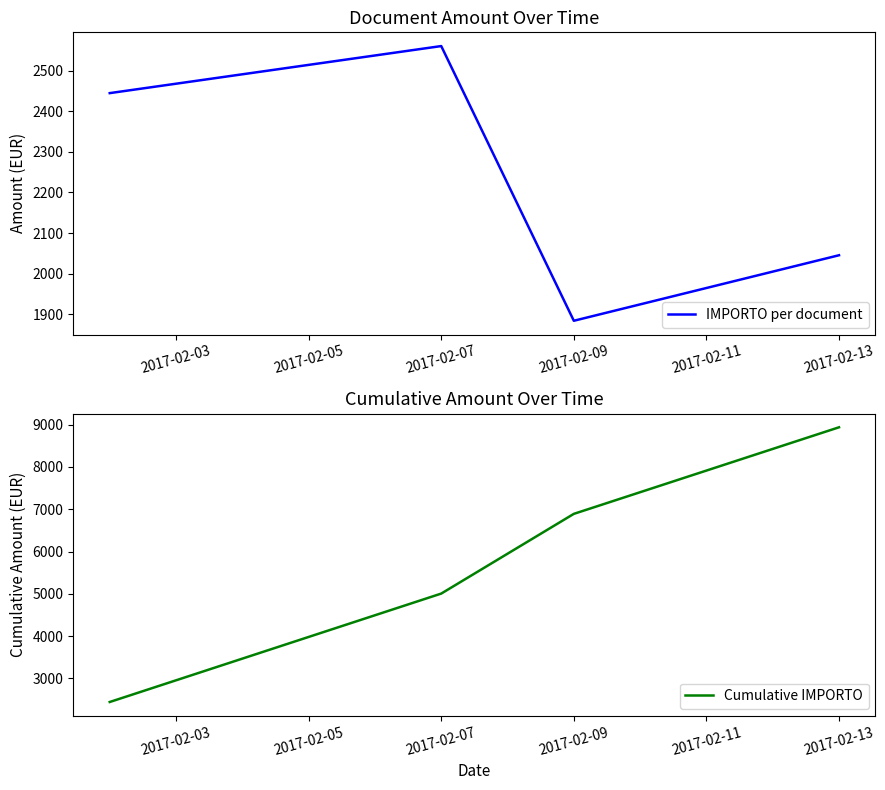

At how many categories does at least one series exceed 5640?

2